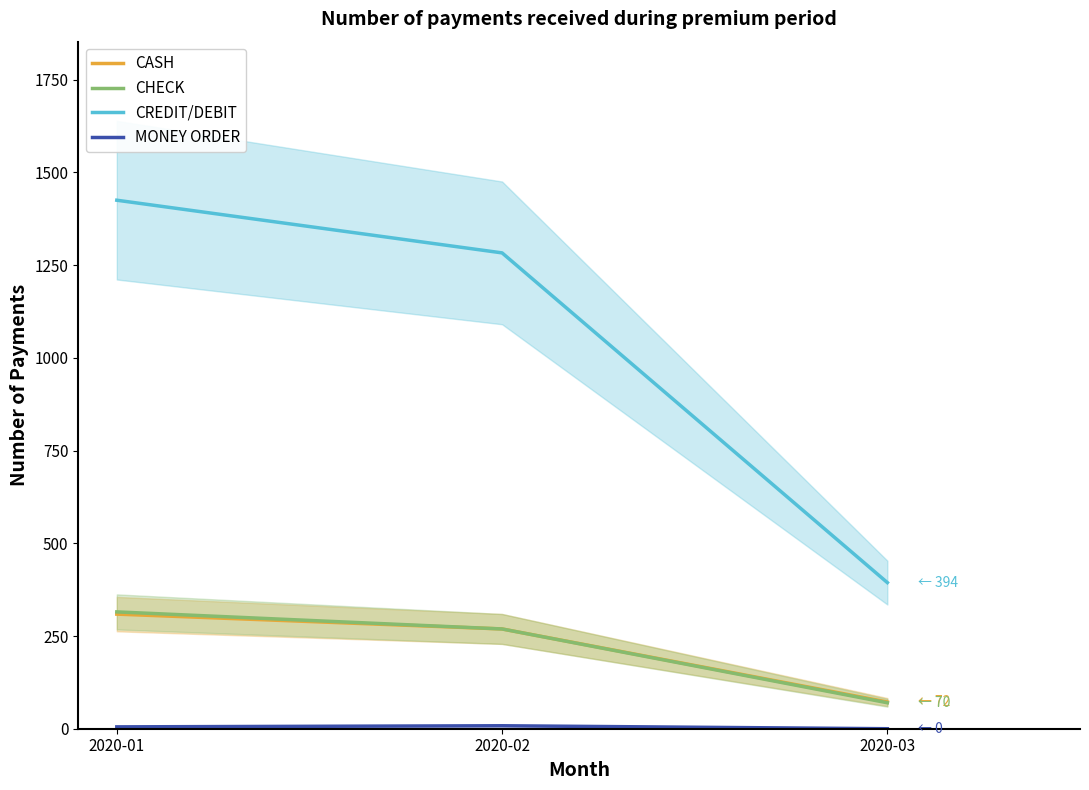

Between 2020-02 and 2020-03, which series saw the biggest shift?

CREDIT/DEBIT